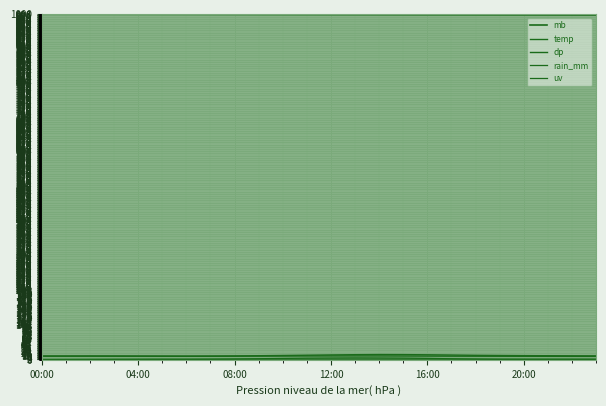

At which category does the chart reach its minimum across all series?

00:00